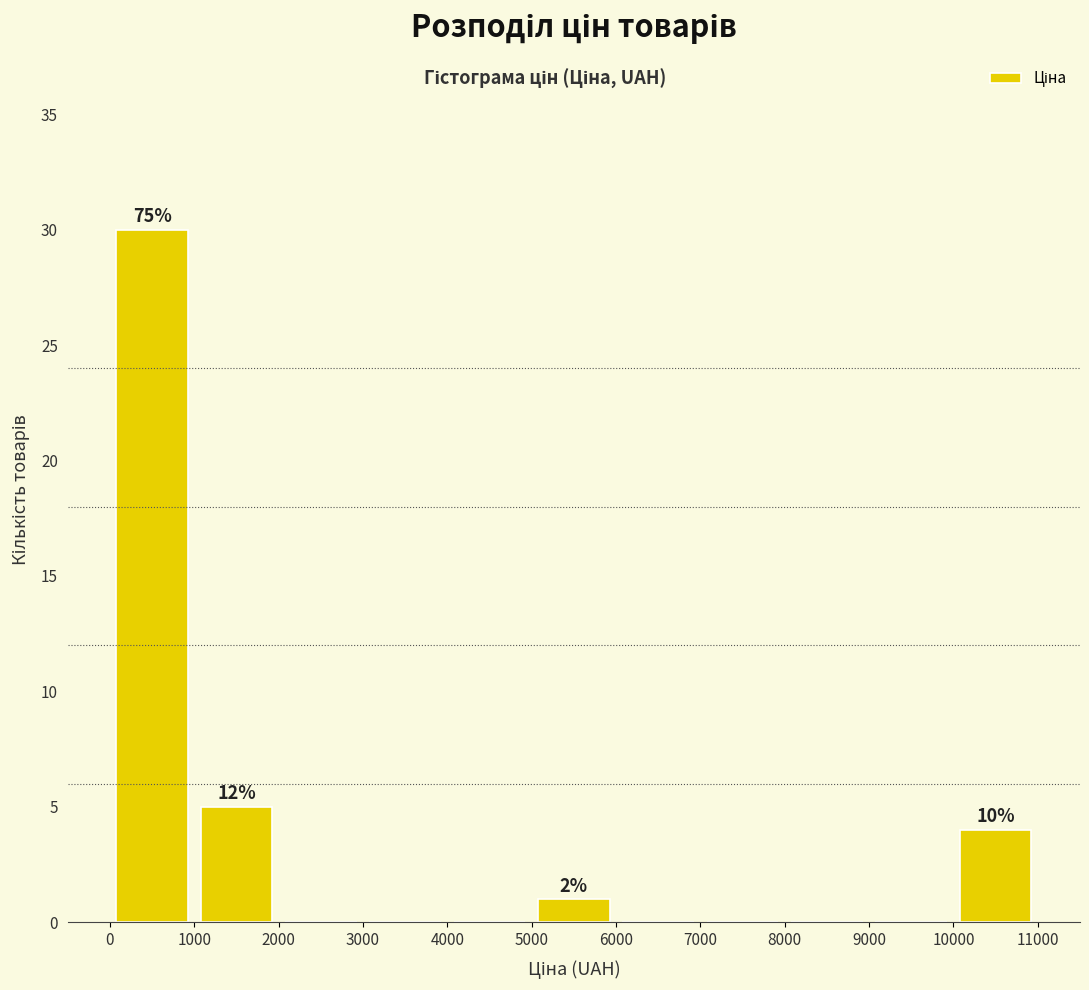

Which range on the x-axis has the tallest bar?

0 to 1000